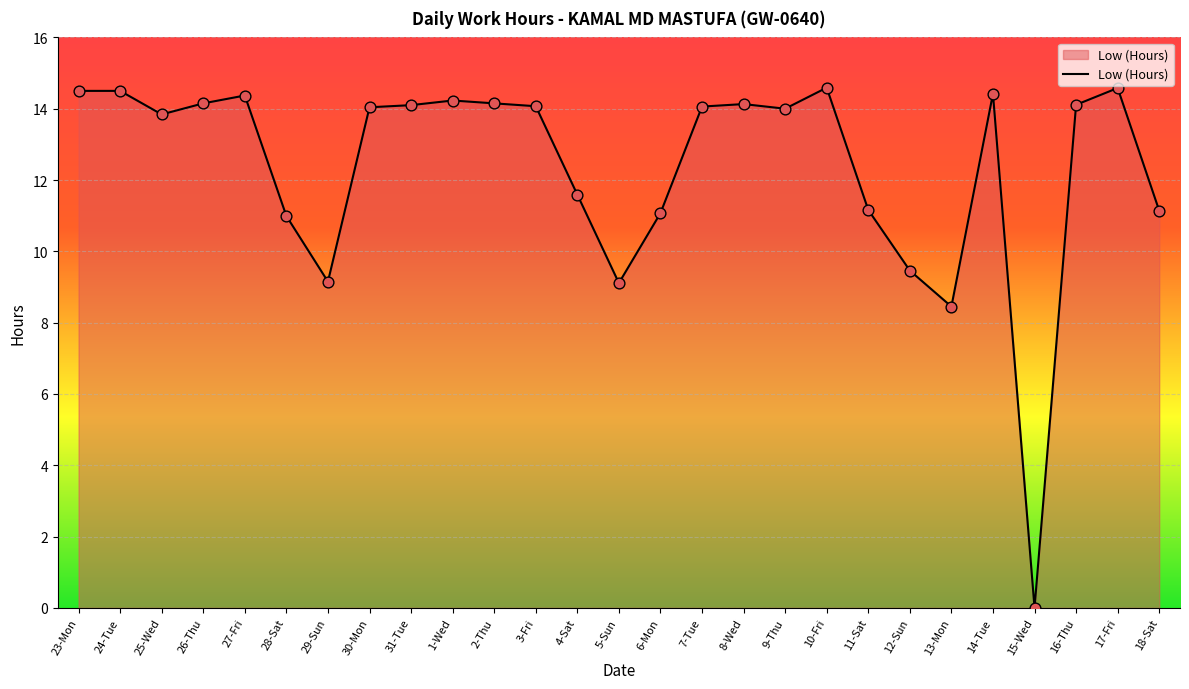

Which has a higher value, 8-Wed or 5-Sun?

8-Wed